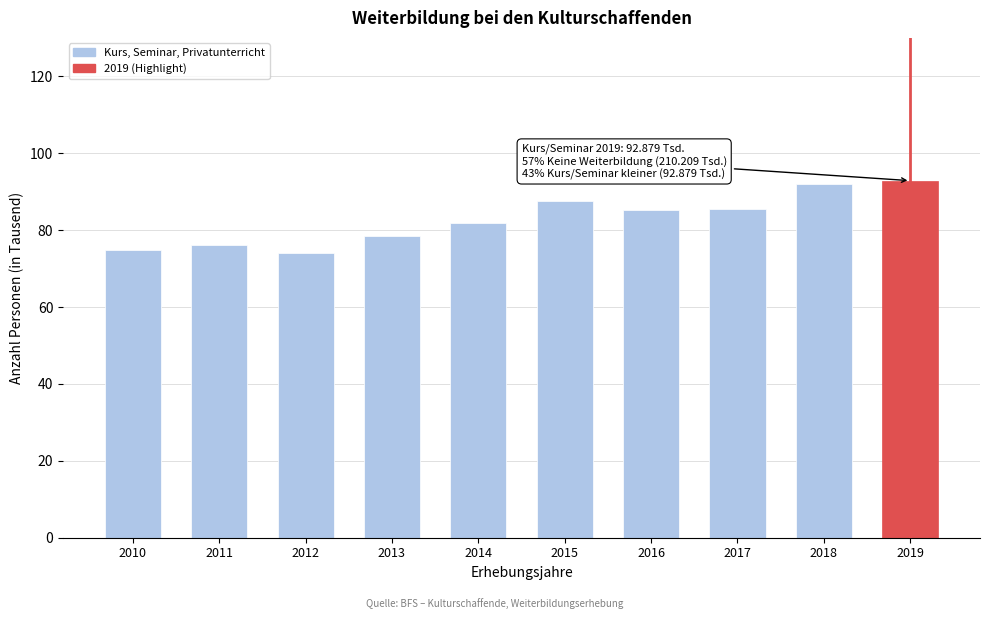

True or false: the data shows 78.5 at 2013.

True